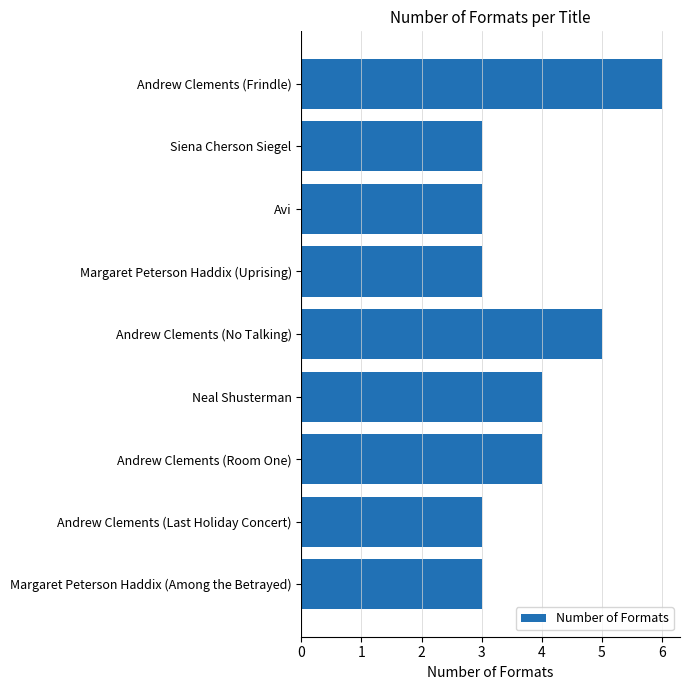

What is the difference between the maximum and minimum values?

3